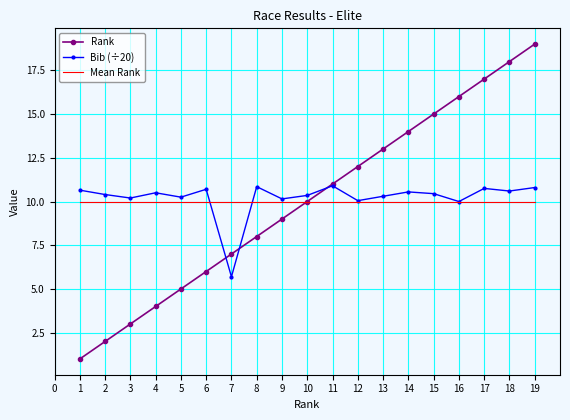

What is the maximum value shown in the chart?

19.0